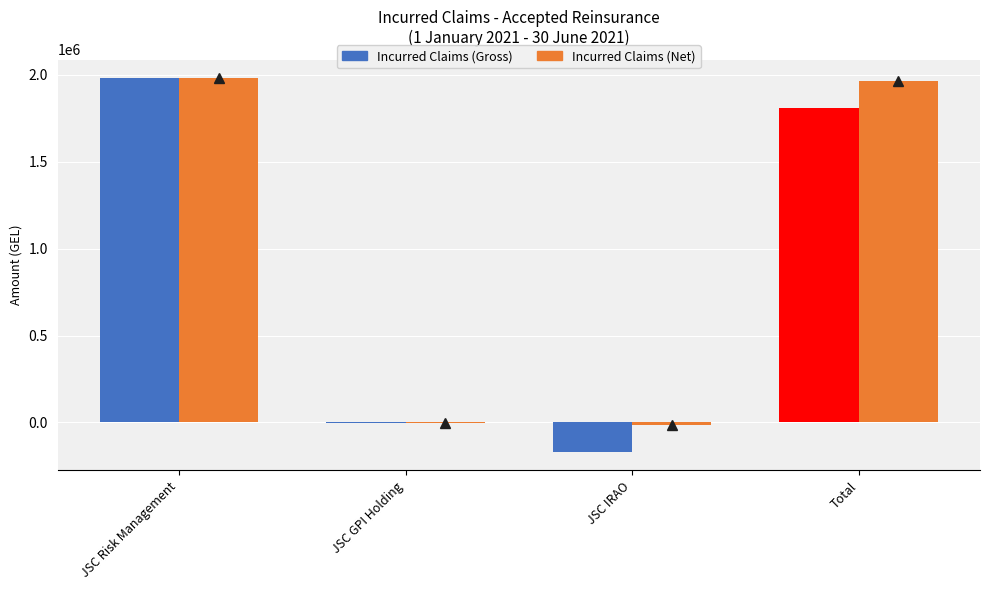

At which category is the sum across all series the highest?

JSC Risk Management